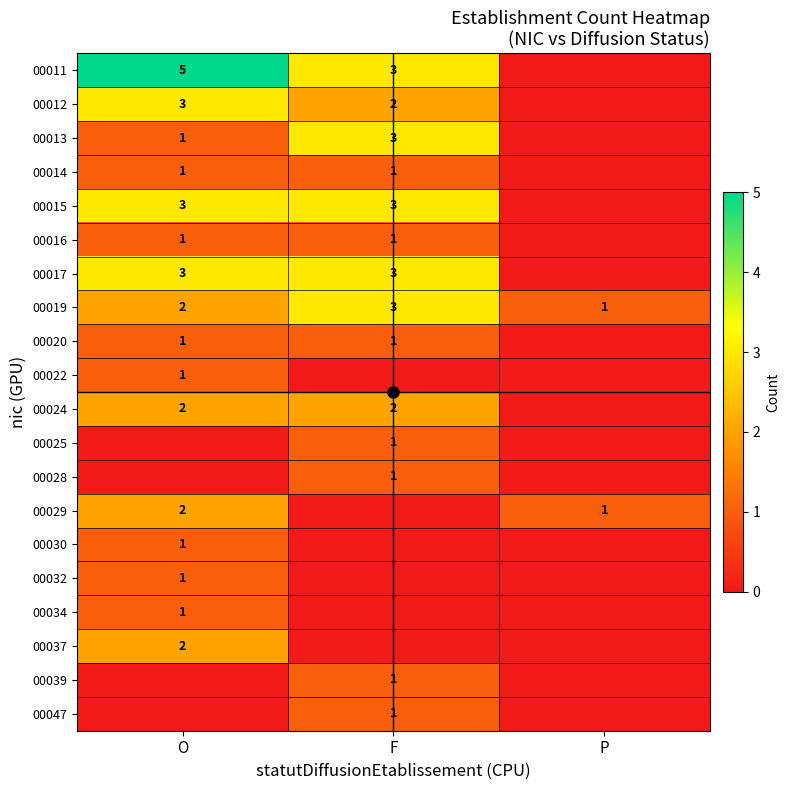

Between P and O, which is larger?

O